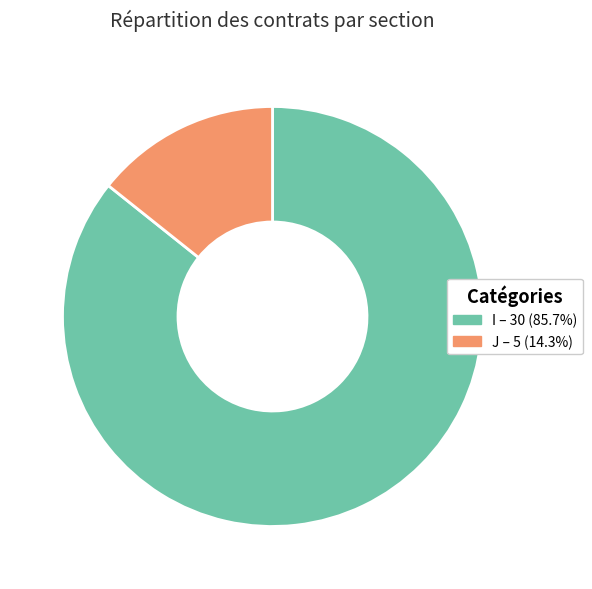

Is the sum of I and J greater than half?

Yes